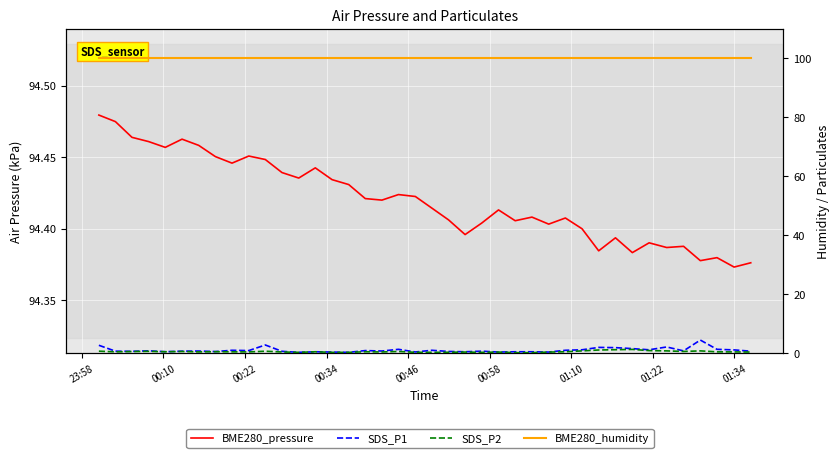

Which category has the highest value across all series?

23:58